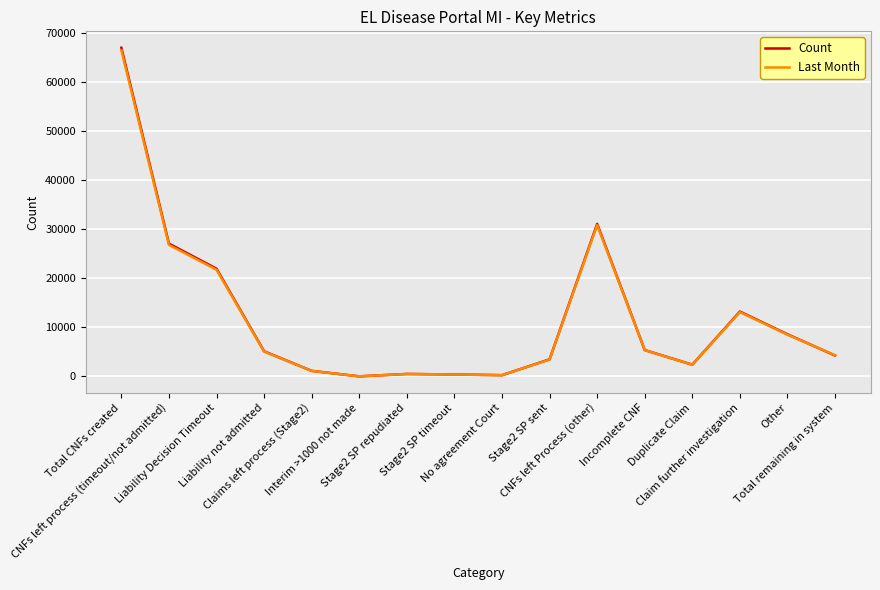

What is the greatest value displayed?

66943